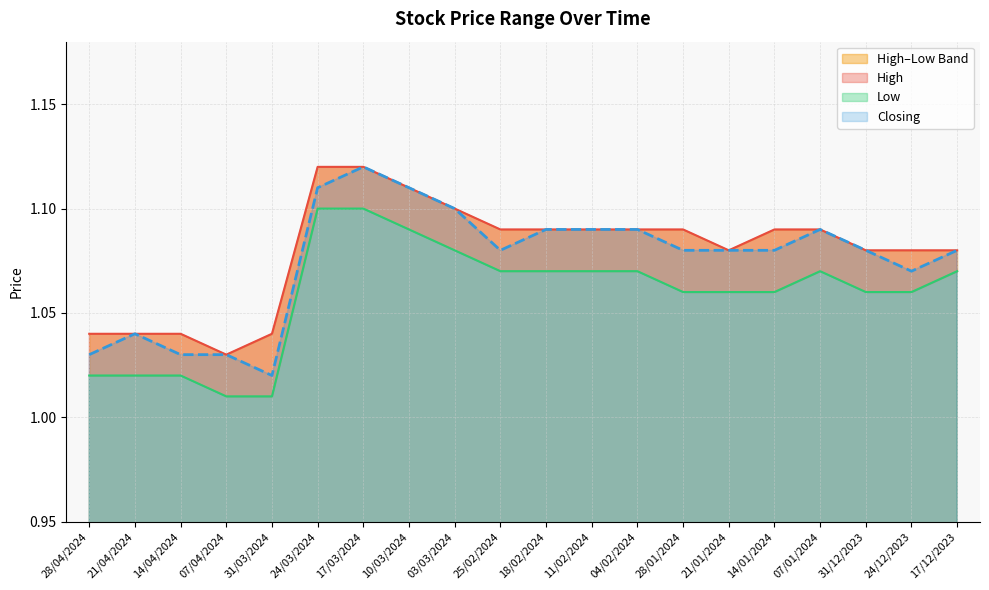

What is the highest value of the Low series?

1.1